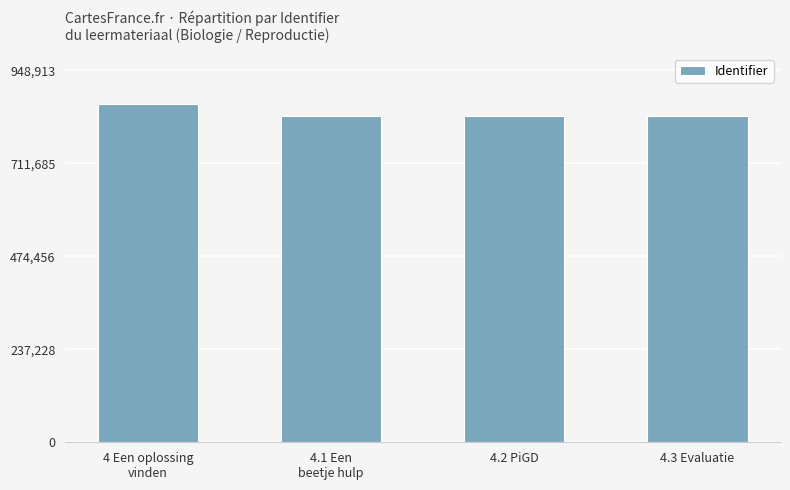

What is the difference between the maximum and minimum values?

30344